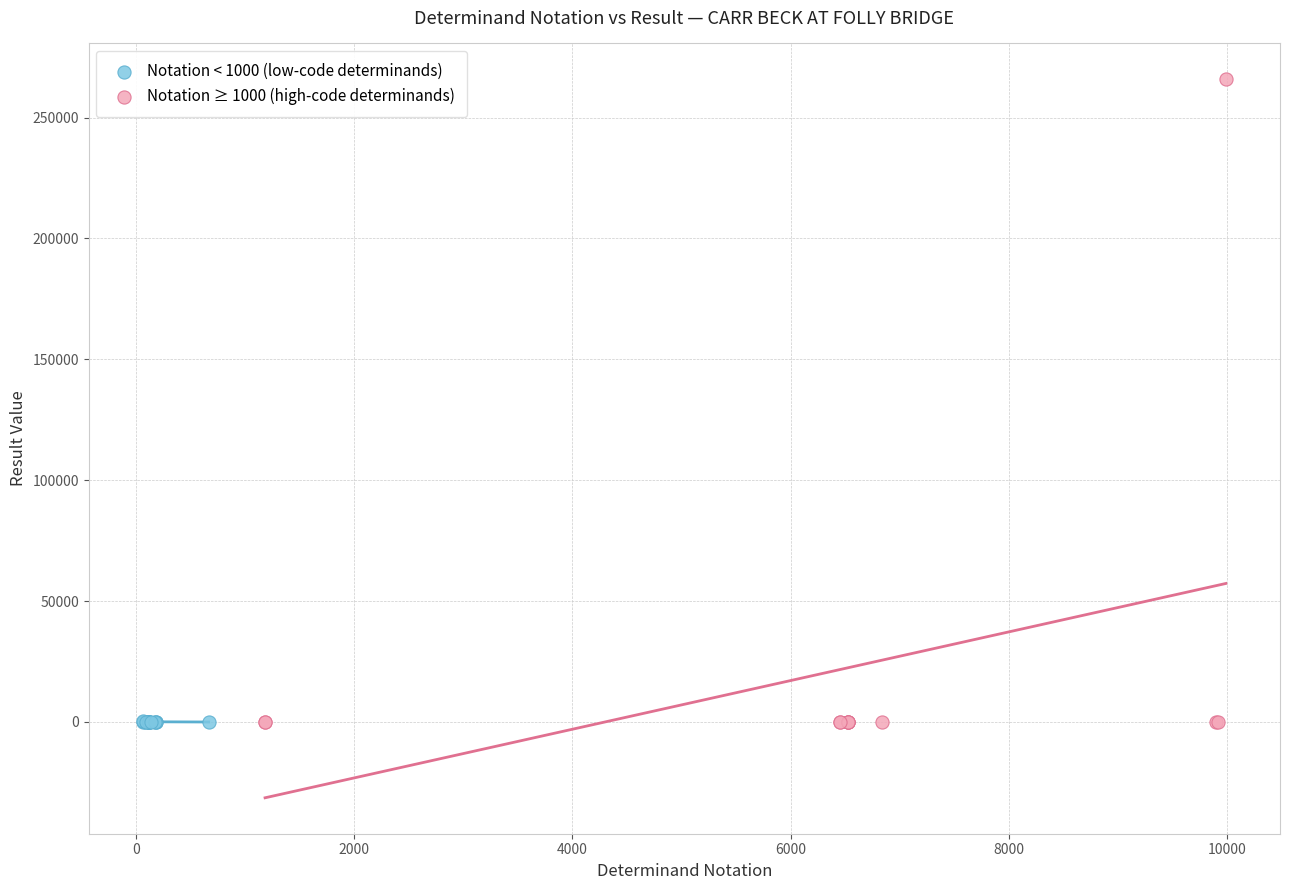

Which series reaches the maximum Y coordinate?

Notation ≥ 1000 (high-code determinands)